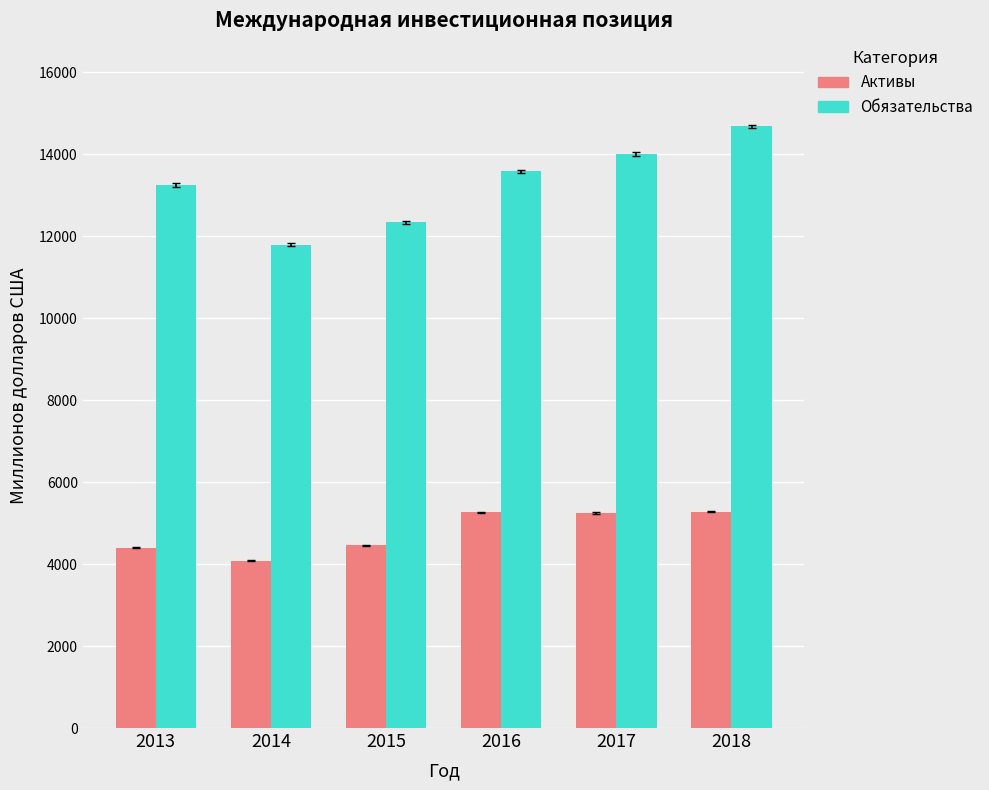

How many groups of bars are there?

6